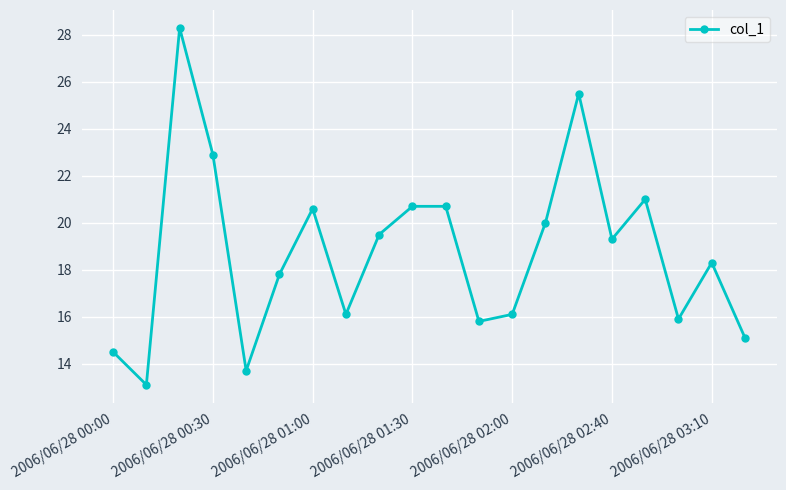

What is the average value?

18.7